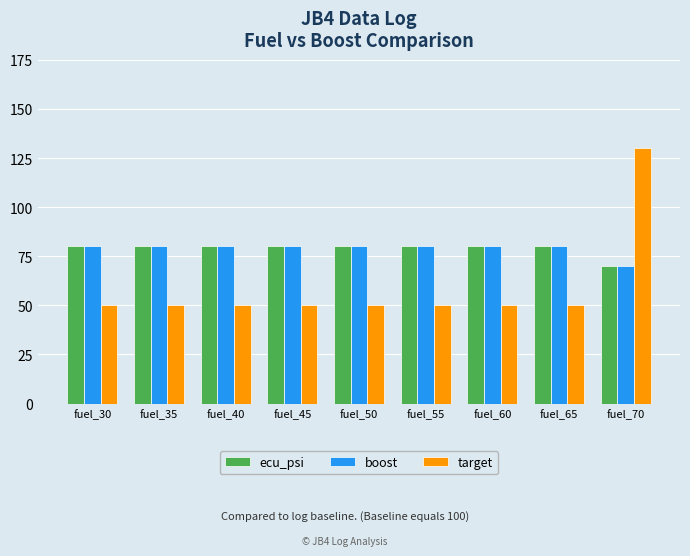

At which category does the chart reach its peak across all series?

fuel_70